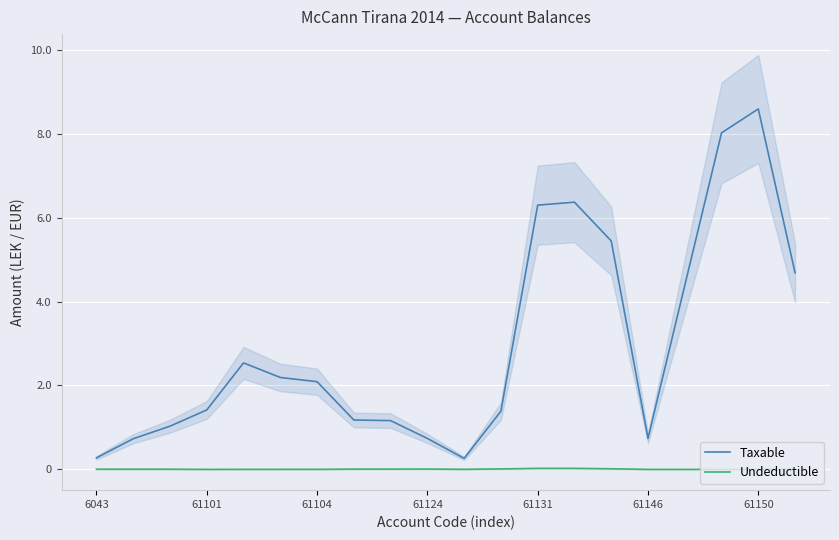

Where is Undeductible nearest to the value 11883?

11